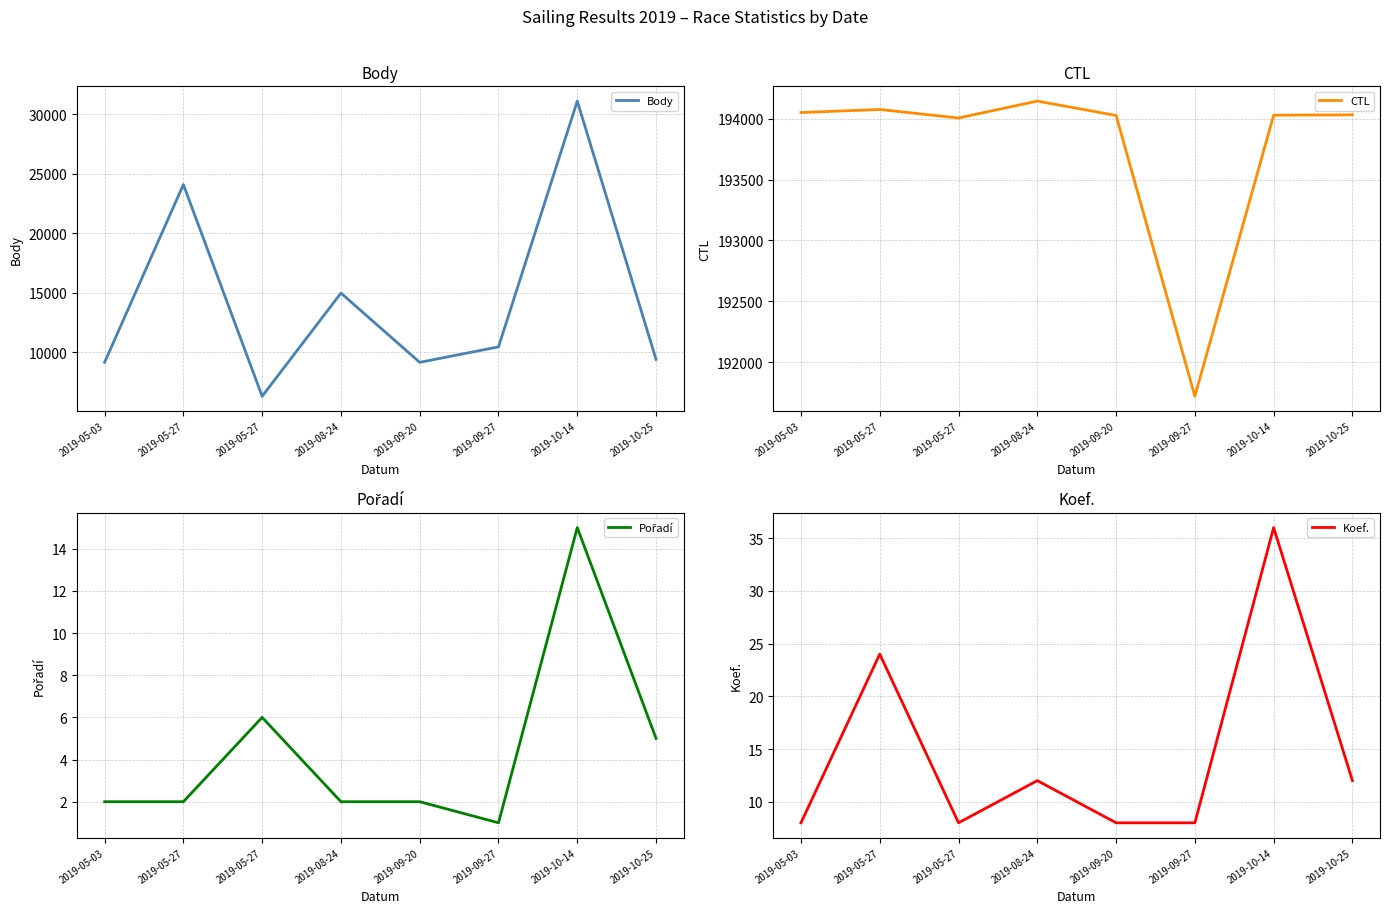

What is the difference between the Koef. values at 2019-08-24 and 2019-09-20?

4